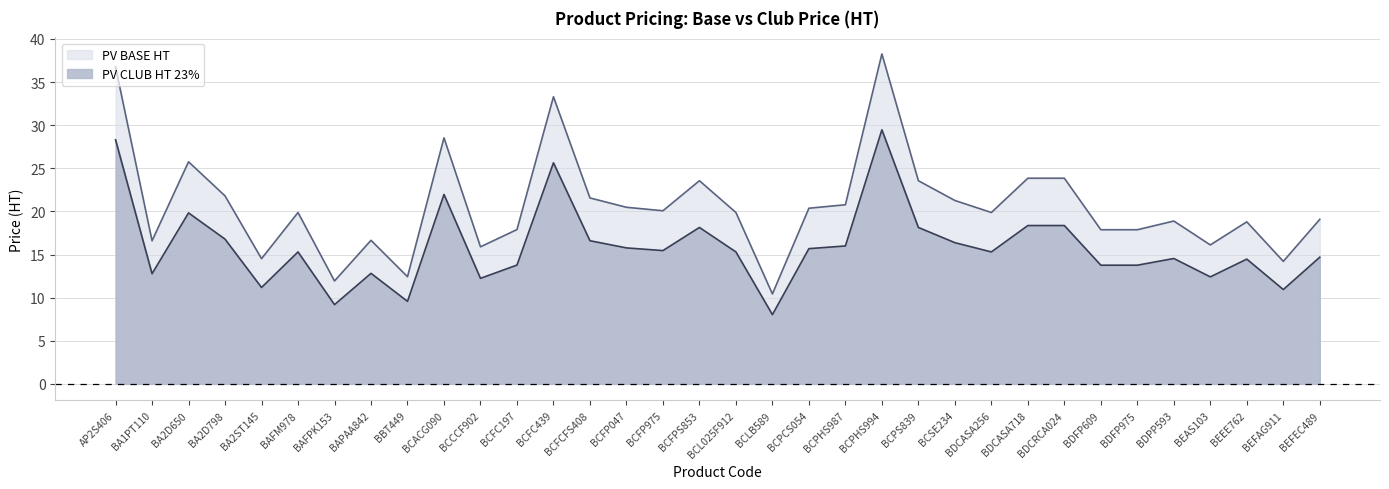

Reading right to left, extract all data points from this chart.

PV BASE HT: 19.1	14.2	18.8	16.1	18.9	17.9	17.9	23.8	23.8	19.9	21.3	23.6	38.3	20.8	20.4	10.4	19.9	23.6	20.1	20.5	21.6	33.3	17.9	15.9	28.5	12.4	16.6	11.9	19.9	14.5	21.8	25.7	16.6	36.7
PV CLUB HT 23%: 14.7	10.9	14.5	12.4	14.5	13.8	13.8	18.4	18.4	15.3	16.4	18.1	29.5	16.0	15.7	8.0	15.3	18.1	15.5	15.8	16.6	25.6	13.8	12.2	22.0	9.6	12.8	9.2	15.3	11.2	16.8	19.8	12.8	28.3